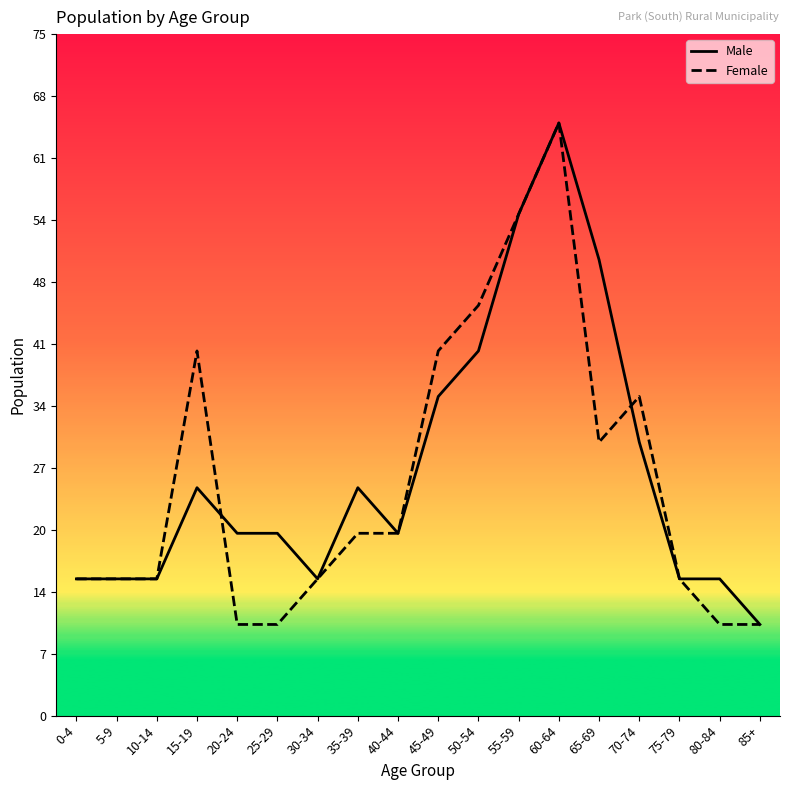

The Male series shows 20 at 10-14. True or false?

False